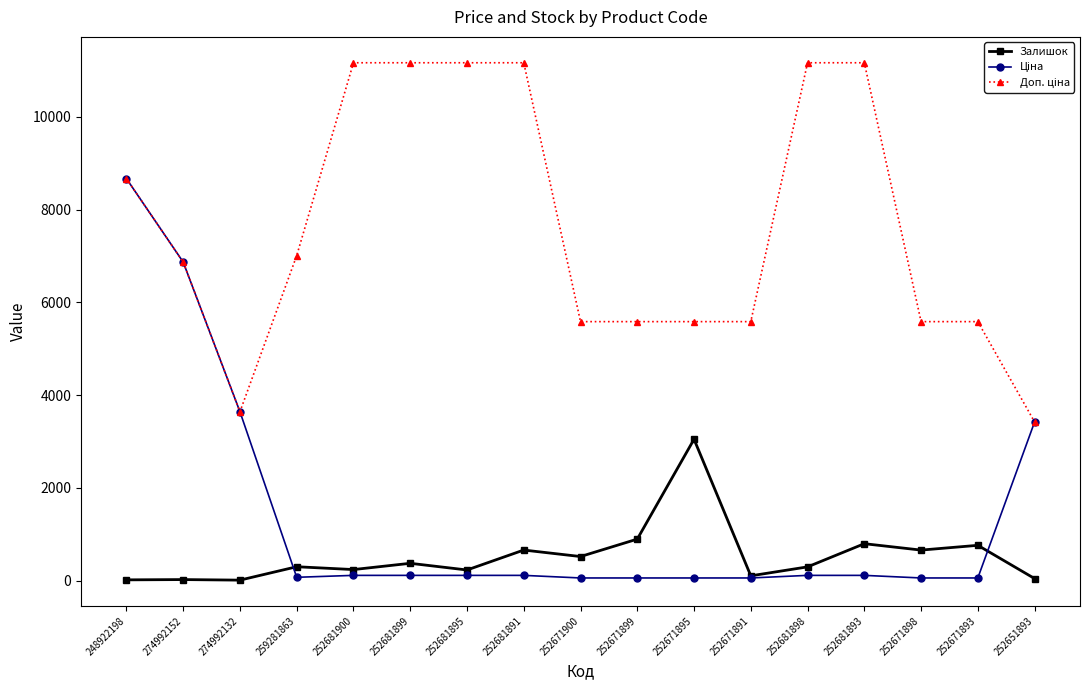

What is the greatest value displayed?

11169.0